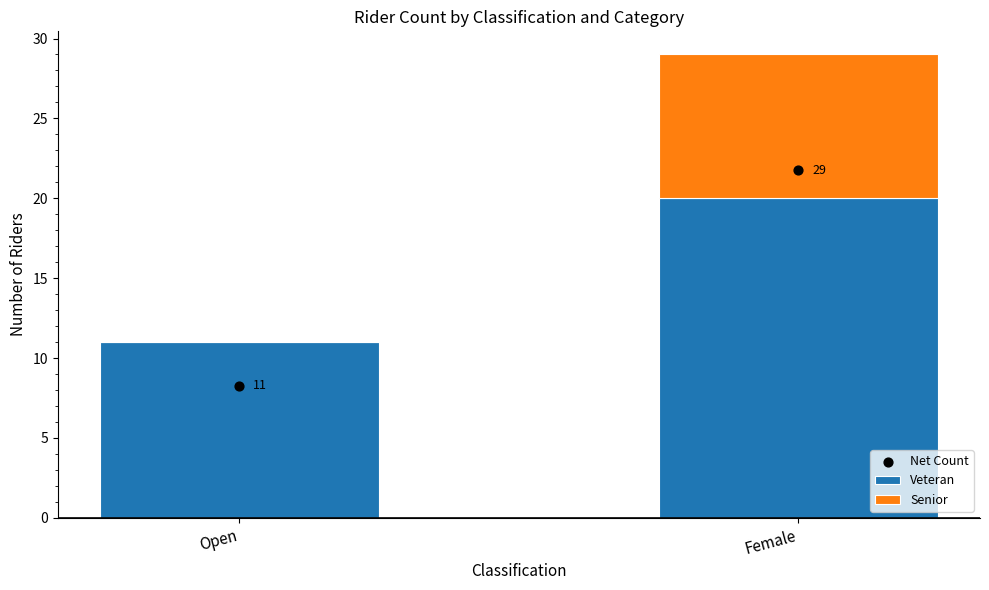

Which series reaches the maximum Y coordinate?

Veteran